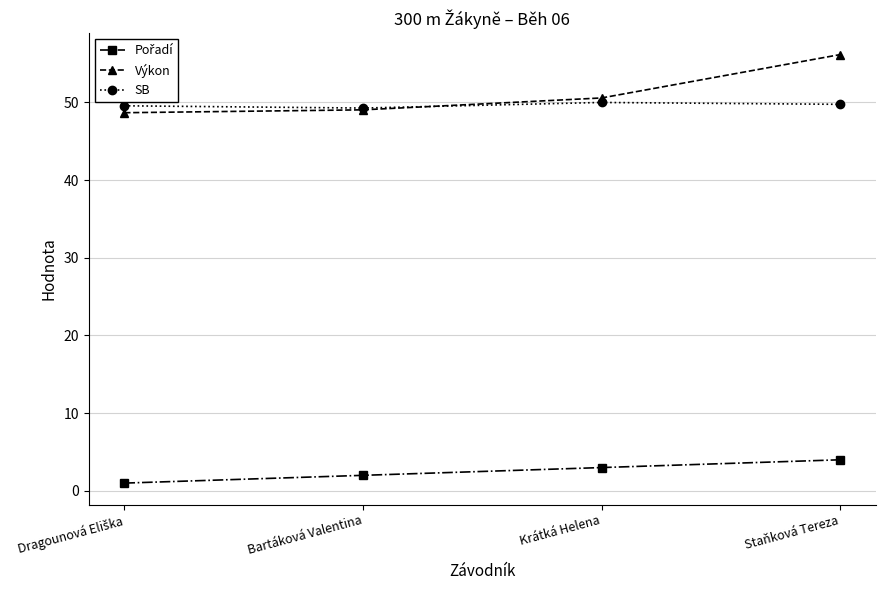

At which category is the sum across all series the highest?

Staňková Tereza